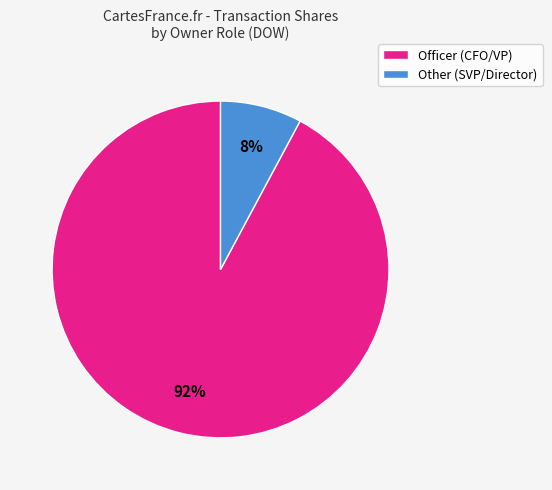

Does any single category account for the majority?

Yes